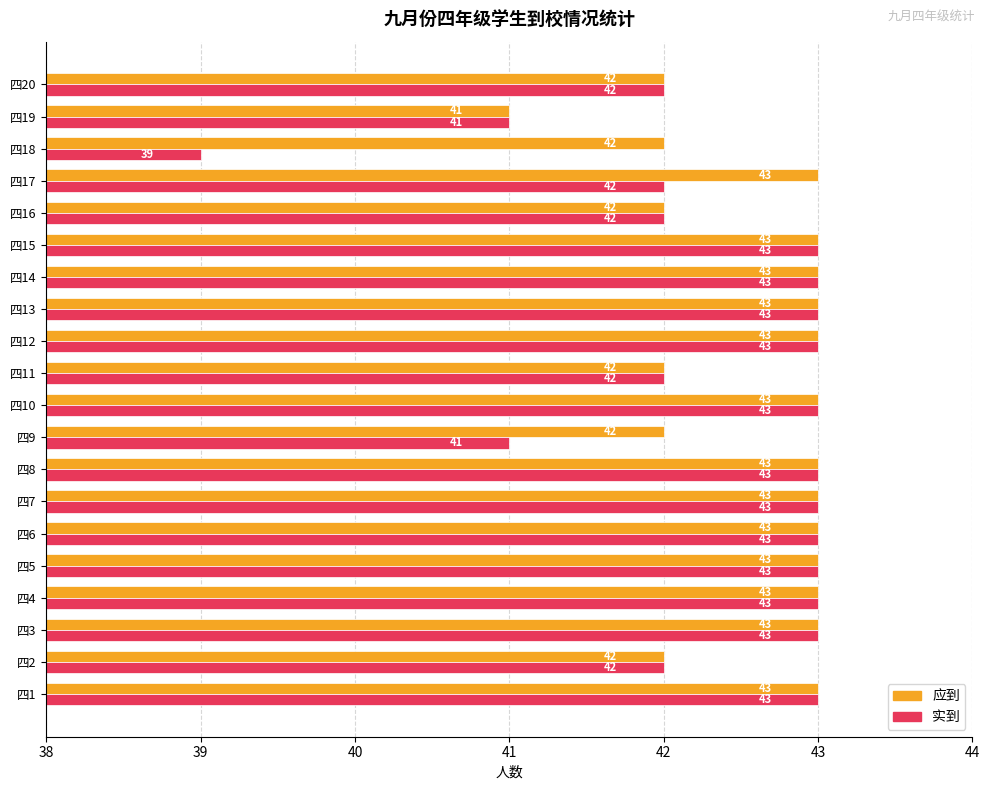

How many 实到 values are between 42 and 43?

17